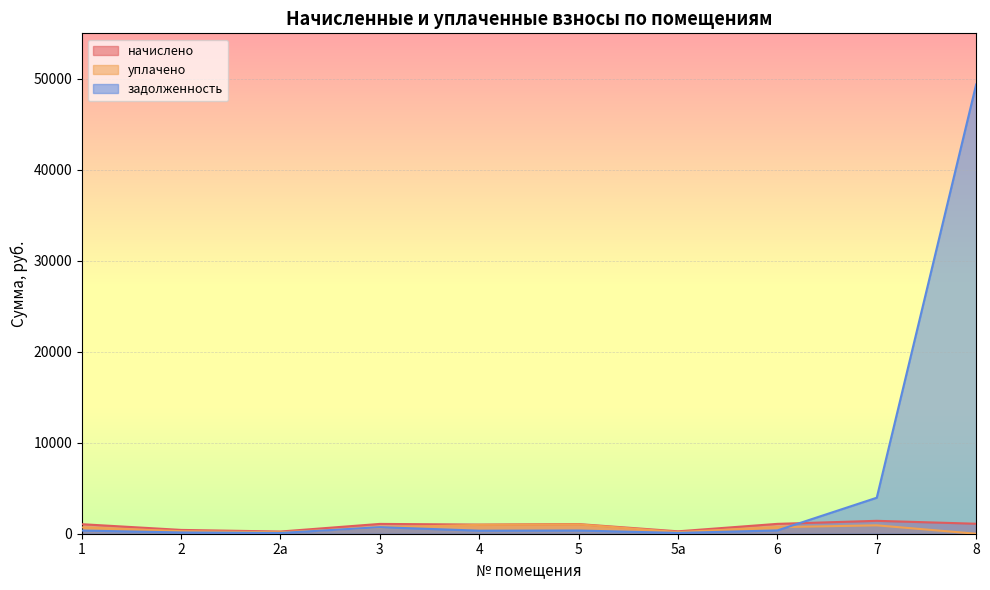

True or false: начислено and уплачено cross at least once.

False